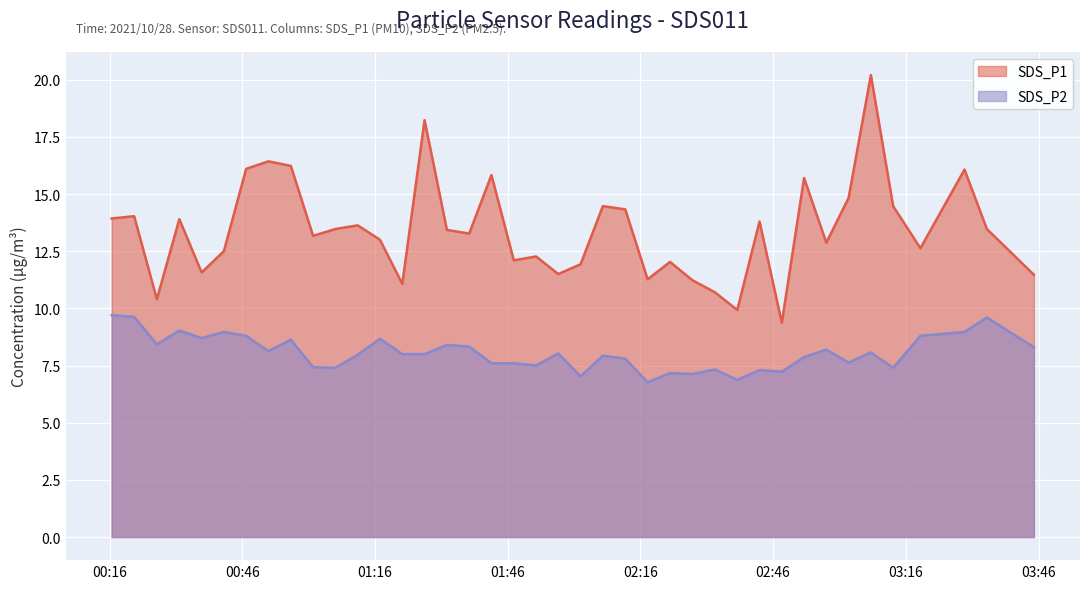

What is the label of the 22nd point from the left?

2021/10/28 02:02:29